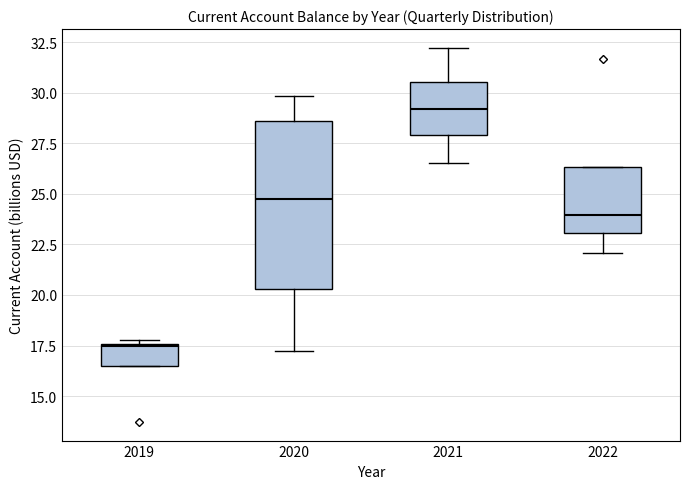

Which box's median line is the highest?

2021